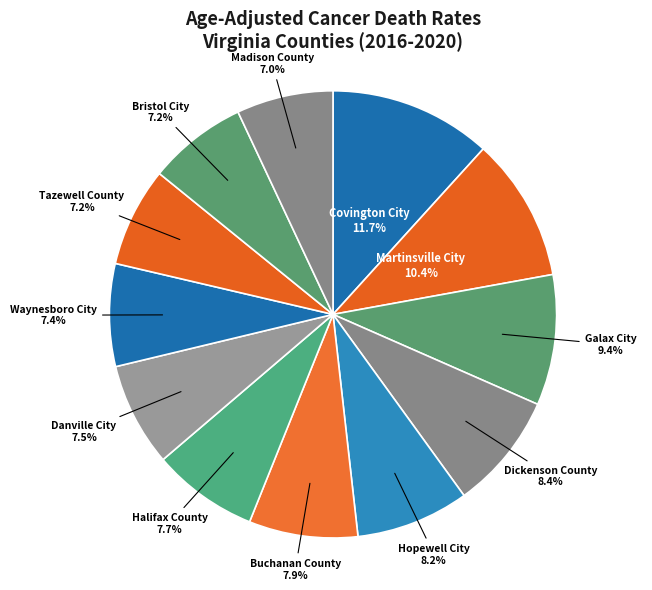

What is the ratio of the value at Martinsville City to the value at Hopewell City?

1.3